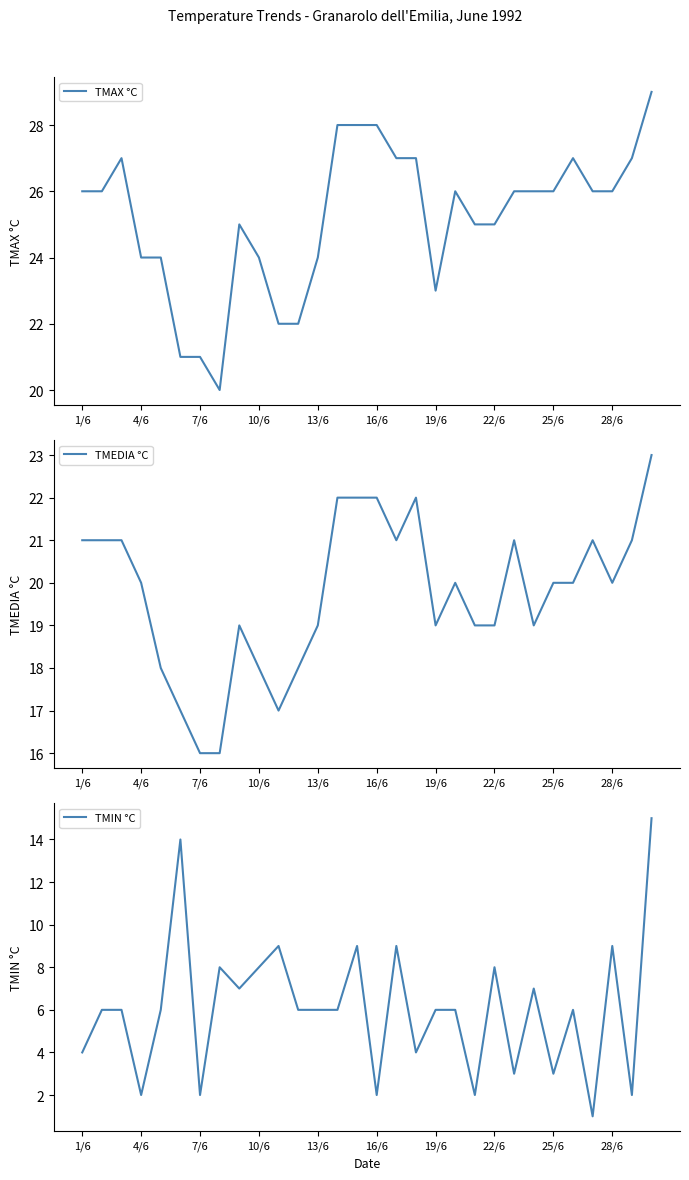

How many series are shown in this chart?

3